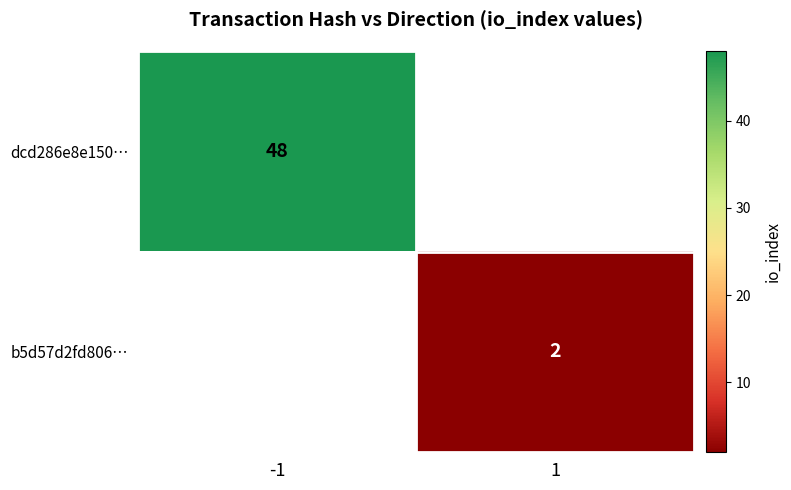

Is it true that dcd286e8e150… equals 33 at -1?

False